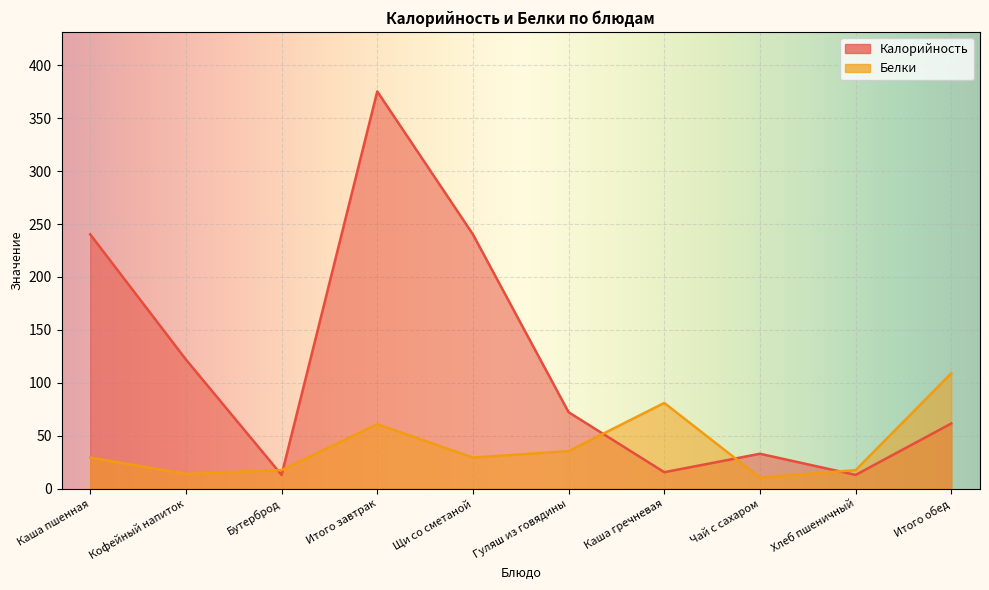

Rank the series by their maximum value, from highest to lowest.

Калорийность, Белки